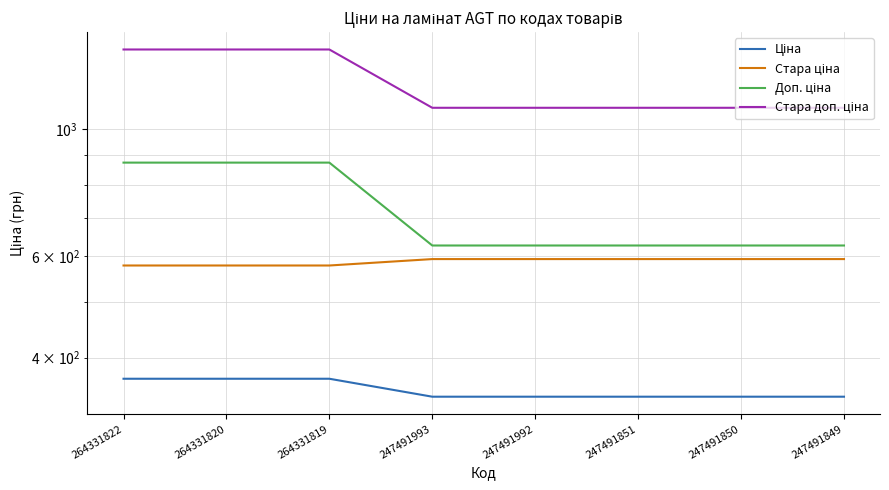

List the series in order of their overall mean, lowest first.

Ціна, Стара ціна, Доп. ціна, Стара доп. ціна